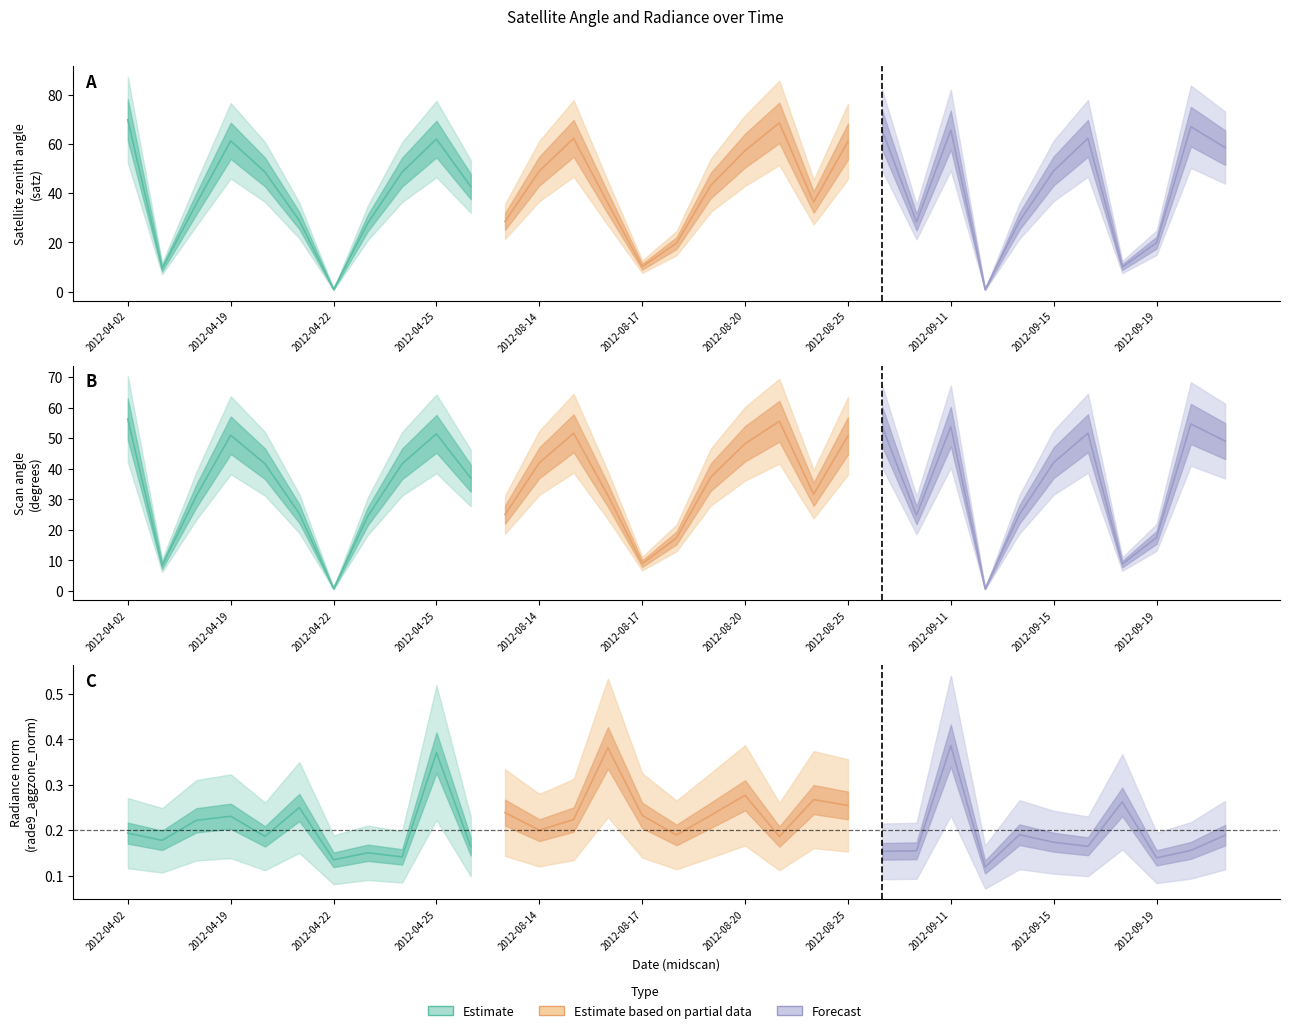

Rank the series by their average value, from highest to lowest.

satz, scan_angle, rade9_aggzone_norm